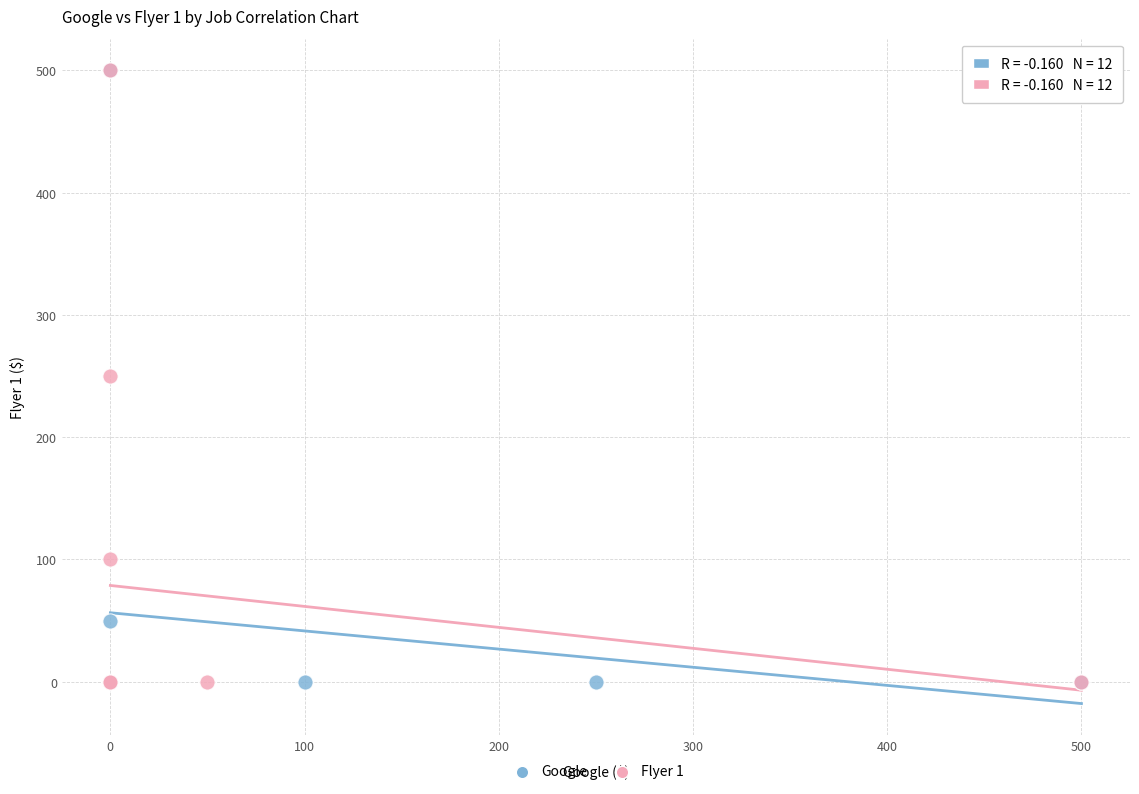

What are all the series names shown in the legend?

Google, Flyer 1